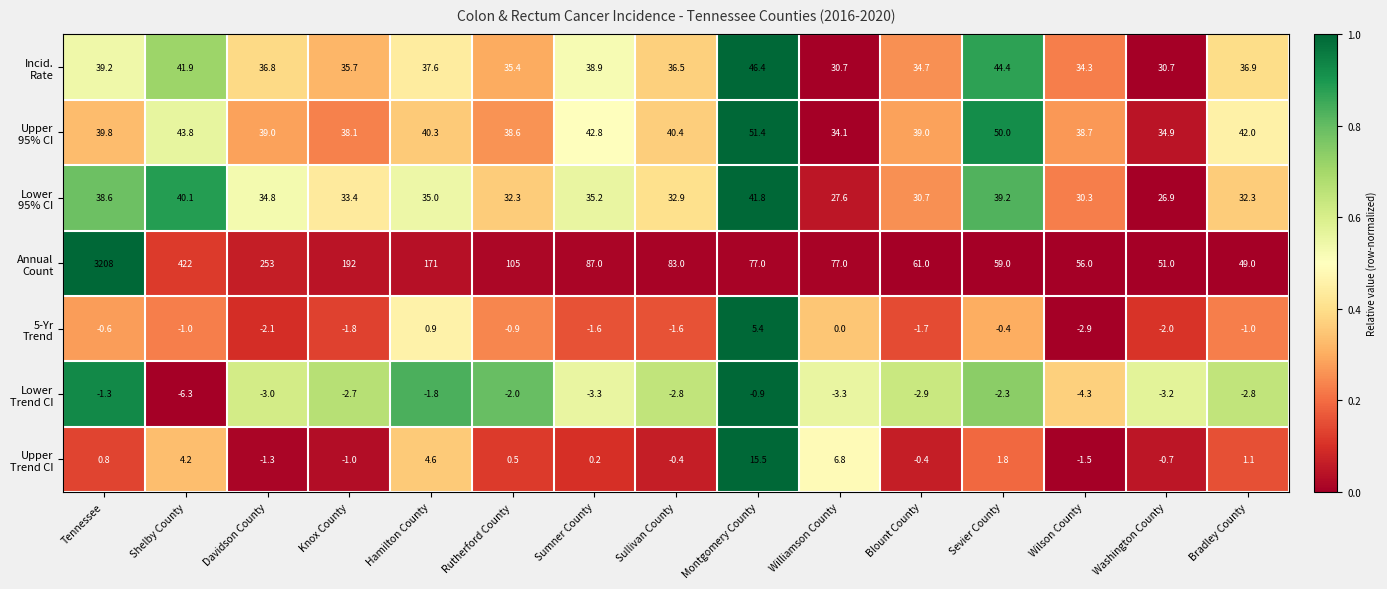

At which category is the sum across all series the highest?

Tennessee